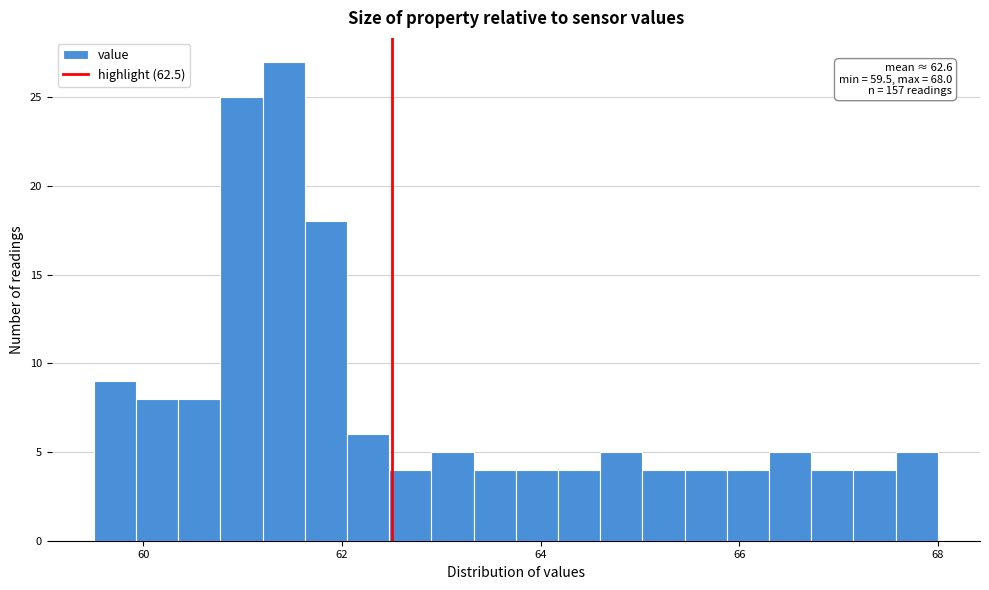

Read against the x-axis, roughly where is the centre of the tallest bar?

61.4